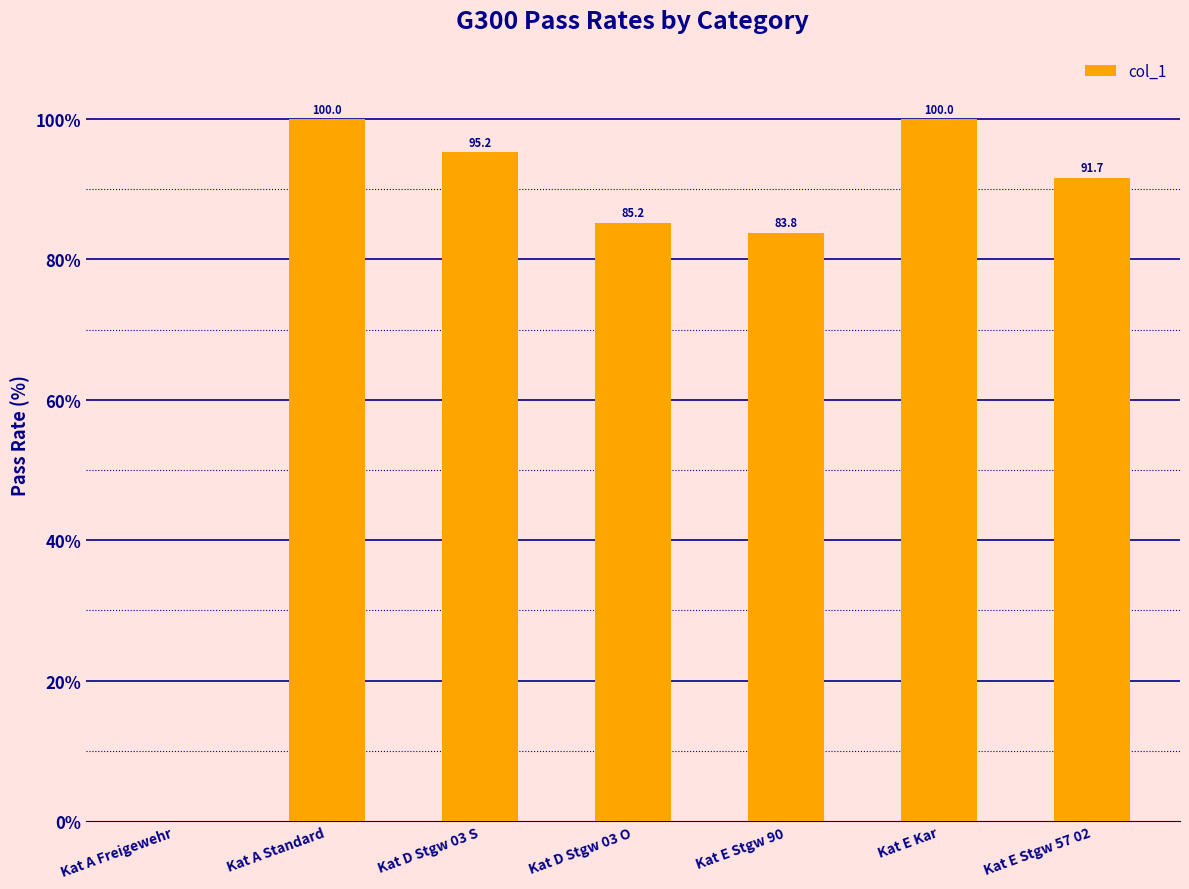

The chart shows a value of 91.7 at Kat E Stgw 57 02. True or false?

True